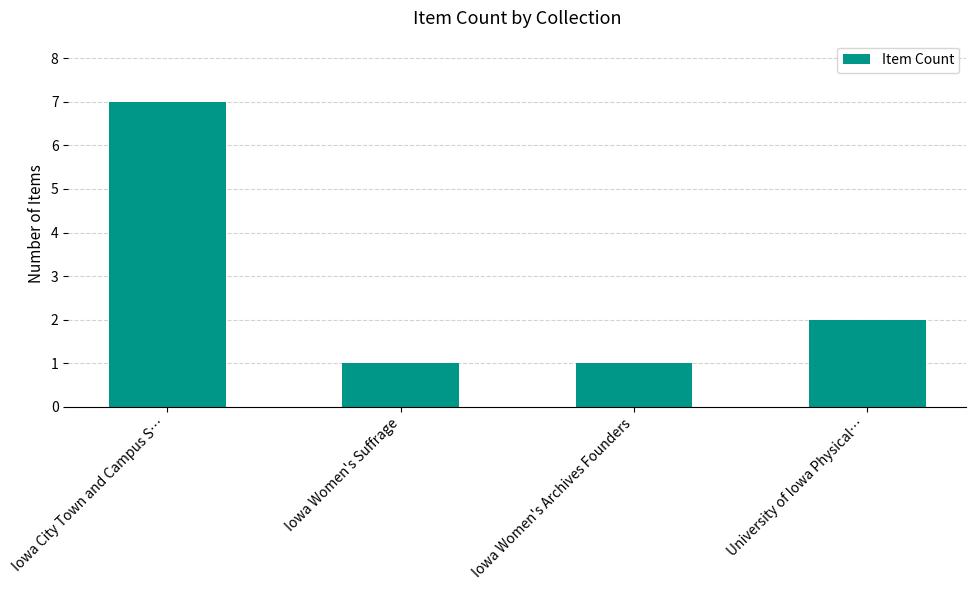

What is the approximate value at Iowa Women's Suffrage?

1